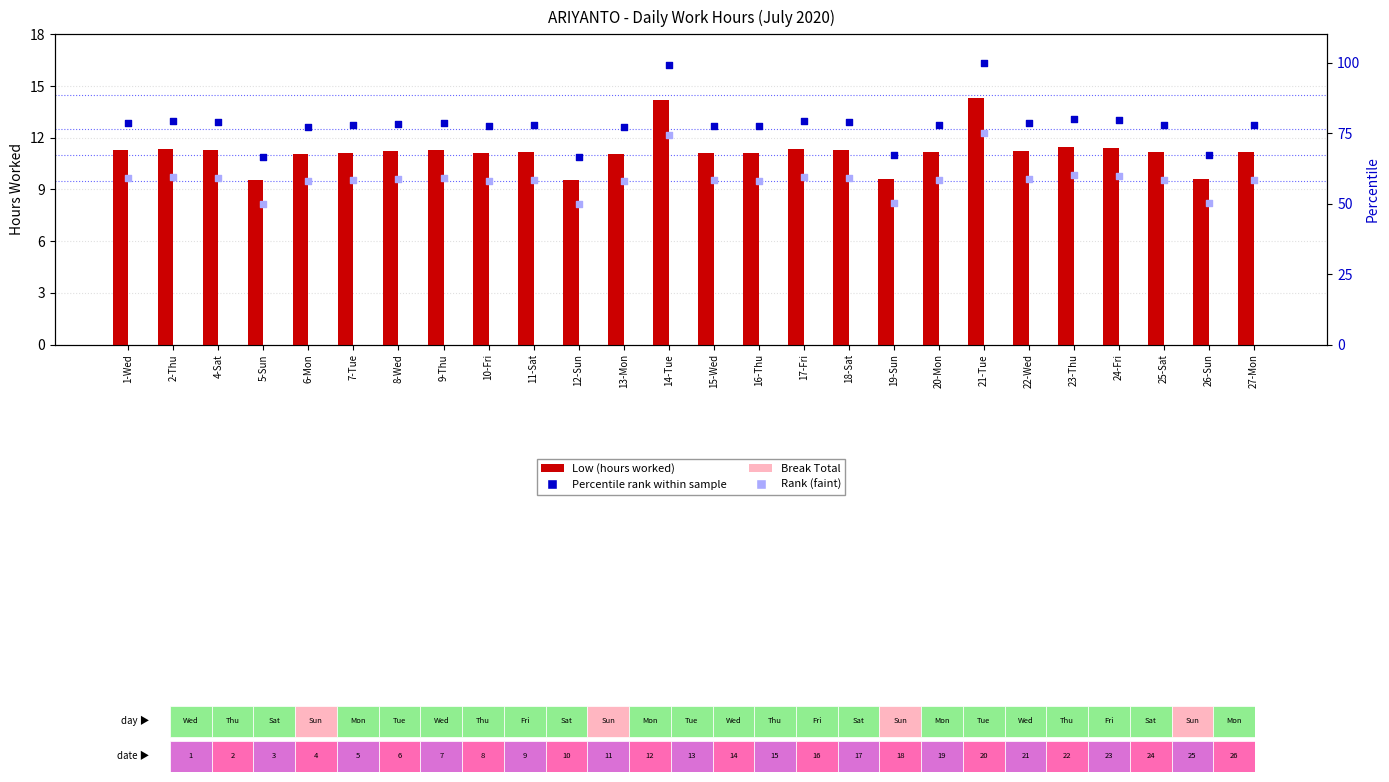

Which series reaches the maximum Y coordinate?

Percentile rank